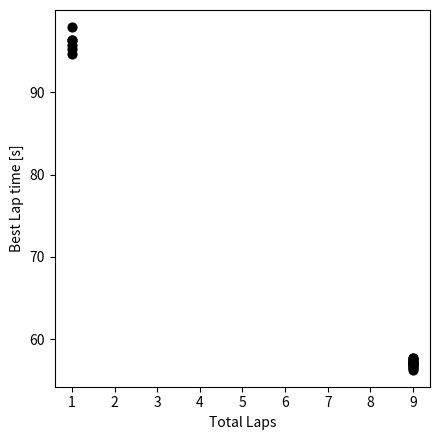

What Y value in the scatter plot is closest to 77?

94.7